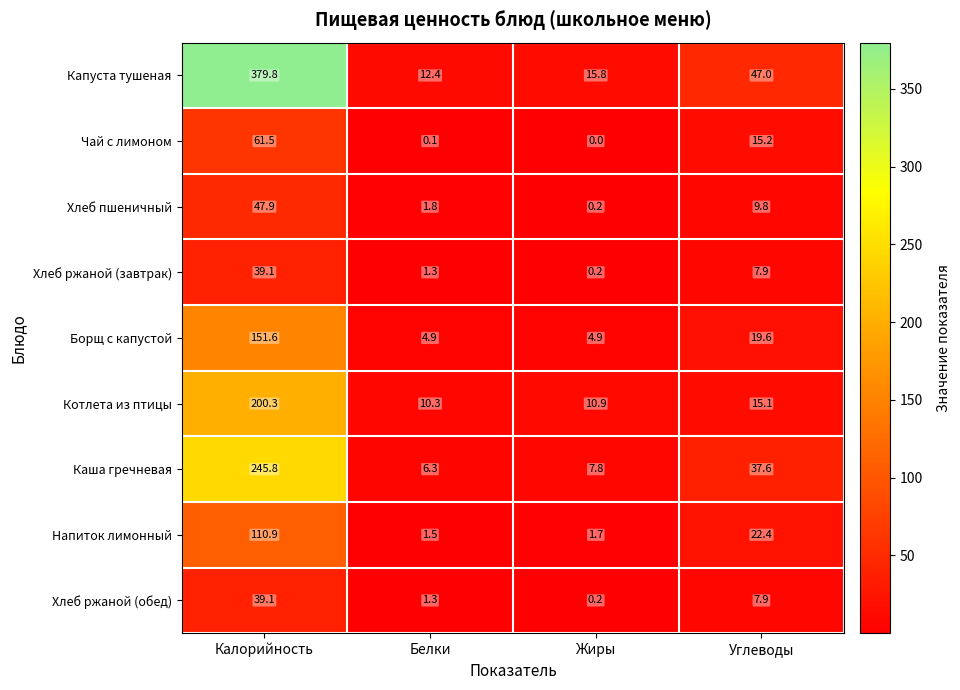

Where is Хлеб пшеничный nearest to the value 24?

Углеводы